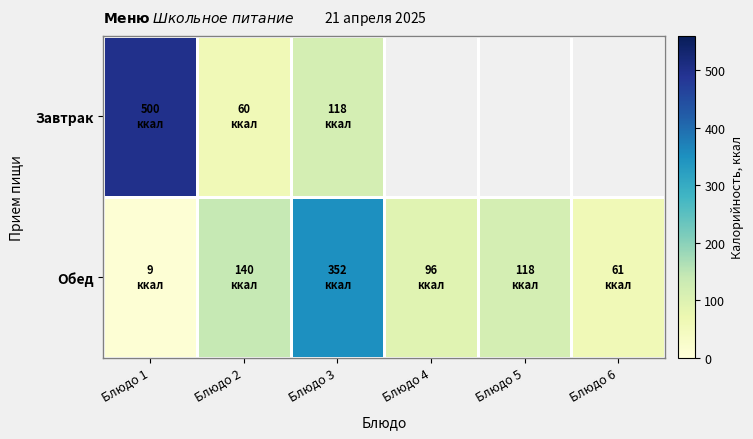

Between Блюдо 4 and Блюдо 5, which series saw the biggest shift?

Обед